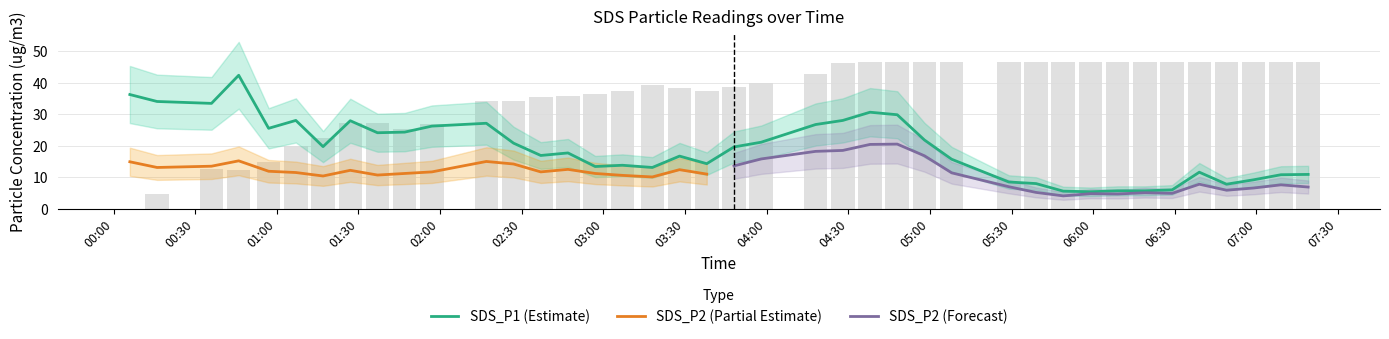

List the labels in order of value, smallest first.

2023/10/25 05:59, 2023/10/25 05:49, 2023/10/25 06:09, 2023/10/25 06:19, 2023/10/25 06:29, 2023/10/25 06:49, 2023/10/25 05:39, 2023/10/25 05:29, 2023/10/25 06:59, 2023/10/25 07:09, 2023/10/25 07:19, 2023/10/25 06:39, 2023/10/25 03:18, 2023/10/25 02:57, 2023/10/25 03:07, 2023/10/25 03:38, 2023/10/25 05:08, 2023/10/25 03:28, 2023/10/25 02:37, 2023/10/25 02:47, 2023/10/25 03:48, 2023/10/25 01:17, 2023/10/25 02:27, 2023/10/25 03:58, 2023/10/25 04:58, 2023/10/25 01:37, 2023/10/25 01:47, 2023/10/25 00:57, 2023/10/25 01:57, 2023/10/25 04:18, 2023/10/25 02:17, 2023/10/25 01:27, 2023/10/25 01:07, 2023/10/25 04:28, 2023/10/25 04:48, 2023/10/25 04:38, 2023/10/25 00:36, 2023/10/25 00:16, 2023/10/25 00:06, 2023/10/25 00:46